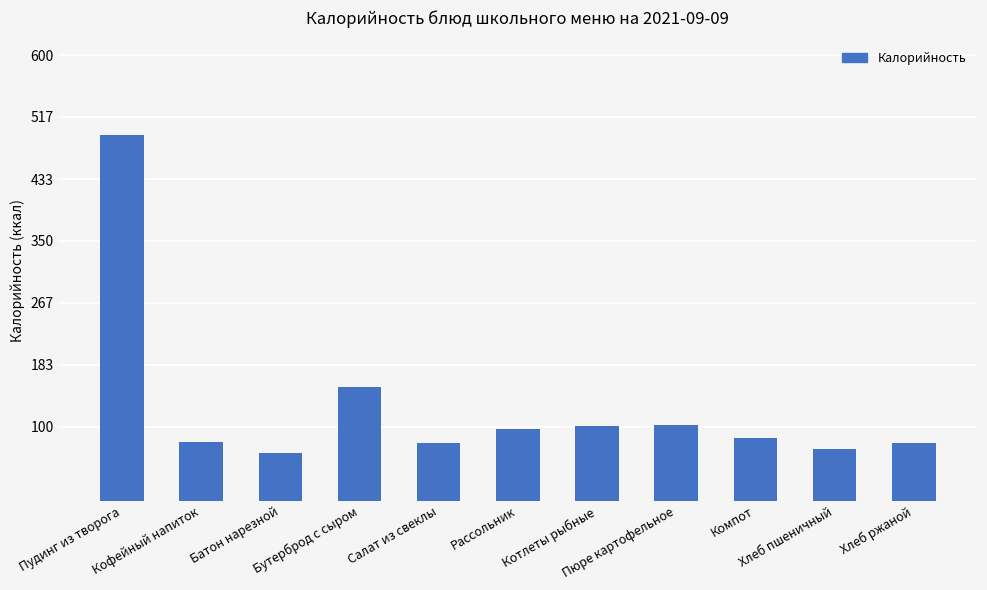

What is the minimum value shown in the chart?

65